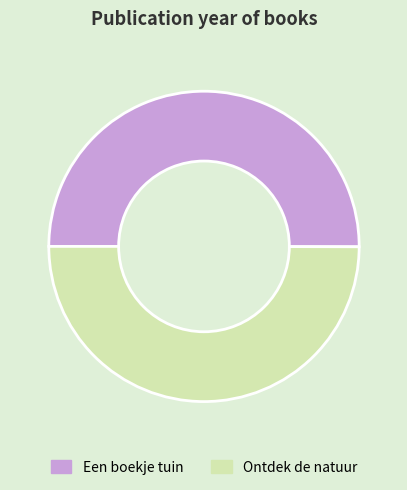

What is the ratio of the value at Een boekje tuin to the value at Ontdek de natuur?

1.0